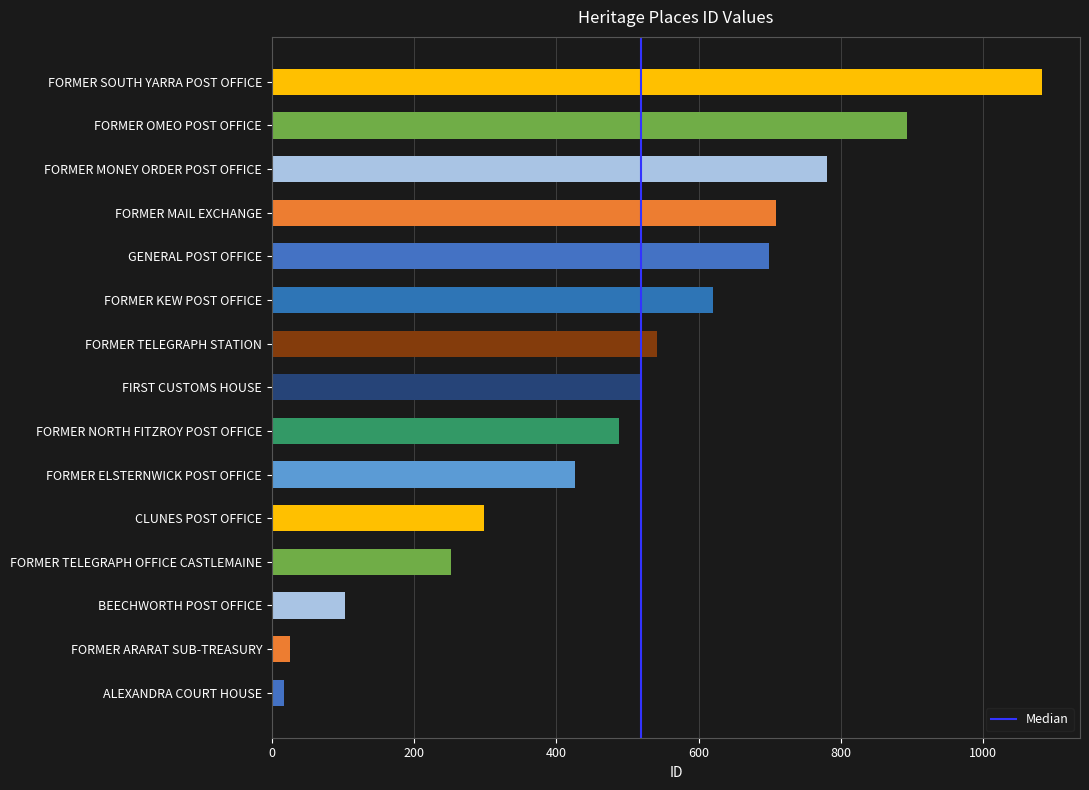

What is the average value?

497